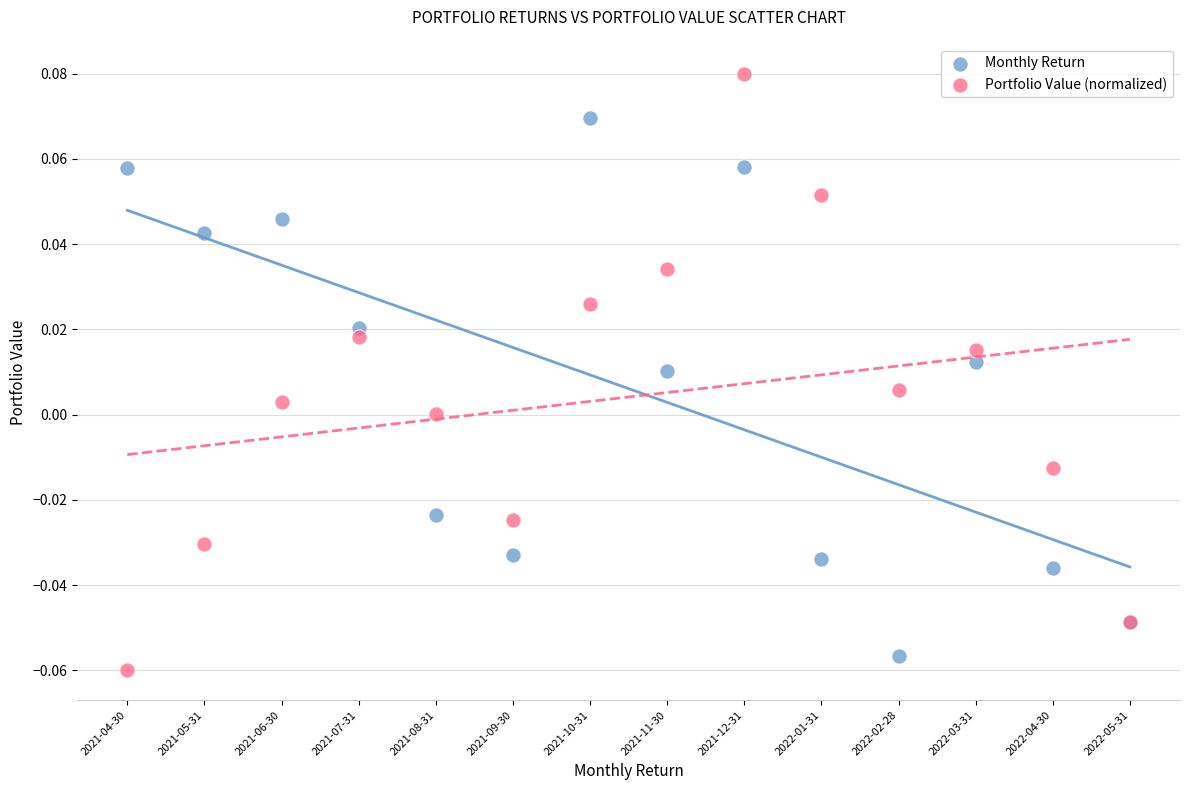

Which series has the largest Y range (max minus min)?

Portfolio Value (normalized)